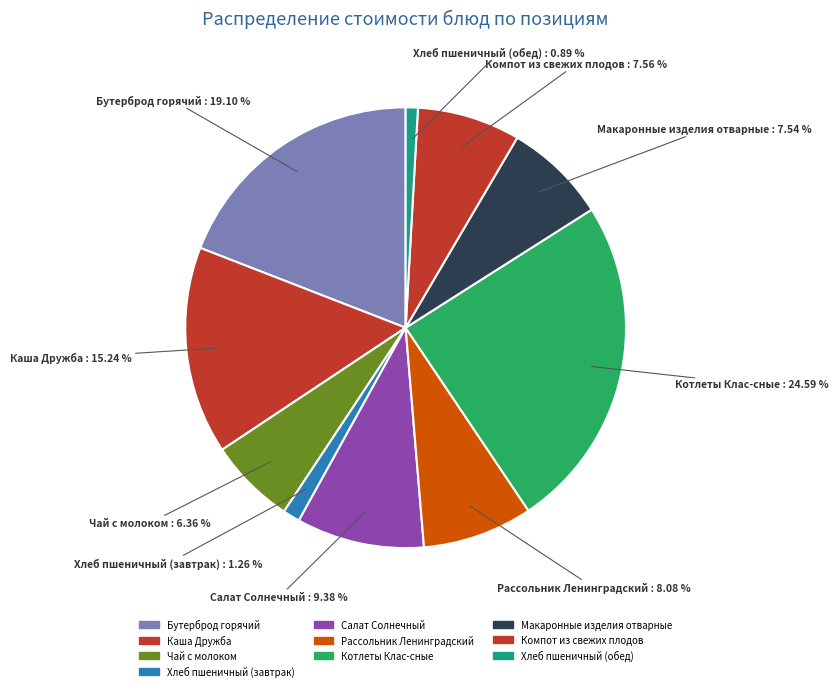

Count the number of slices in the pie.

10